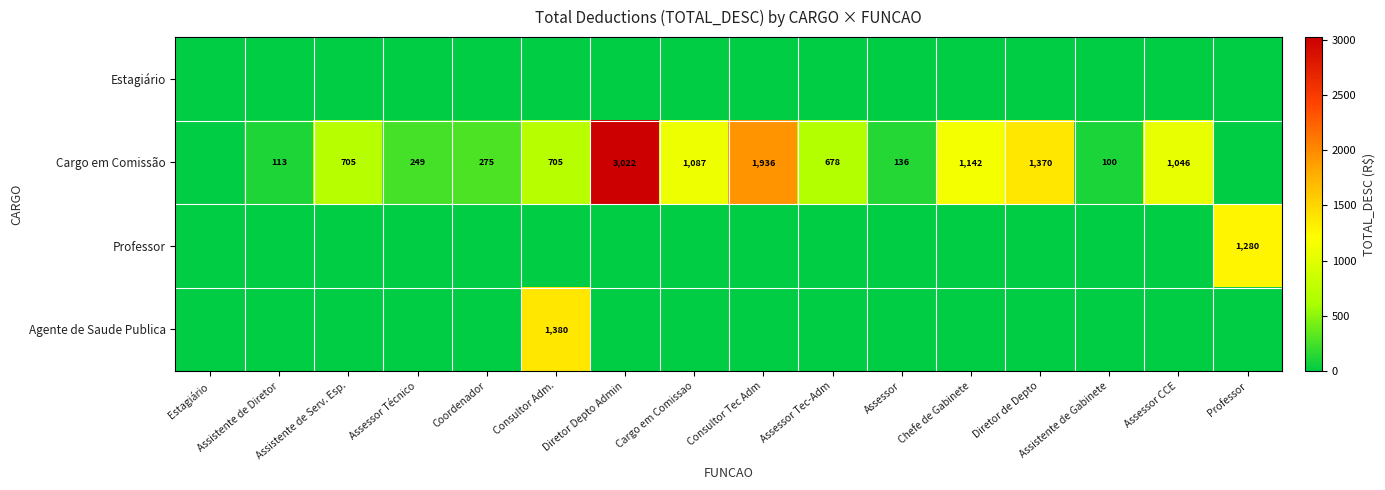

True or false: Cargo em Comissão has a value of 113 at Assistente de Diretor.

True